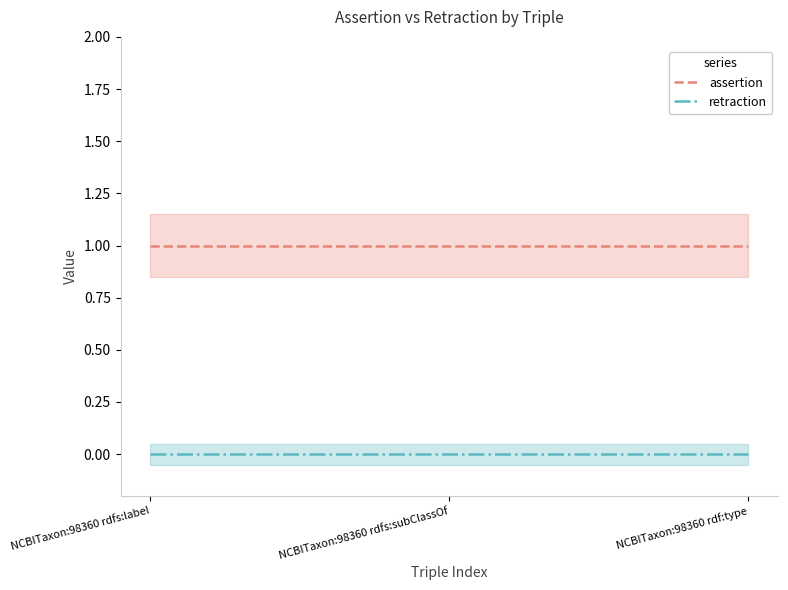

What is the total value across all series at NCBITaxon:98360 rdfs:subClassOf?

1